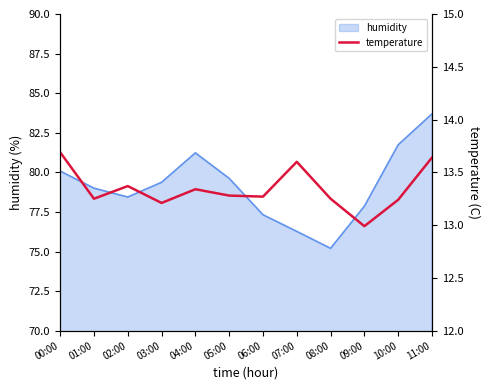

Reading left to right, what are all the values shown in this chart?

00:00=13.7	01:00=13.2	02:00=13.4	03:00=13.2	04:00=13.3	05:00=13.3	06:00=13.3	07:00=13.6	08:00=13.2	09:00=13.0	10:00=13.2	11:00=13.6